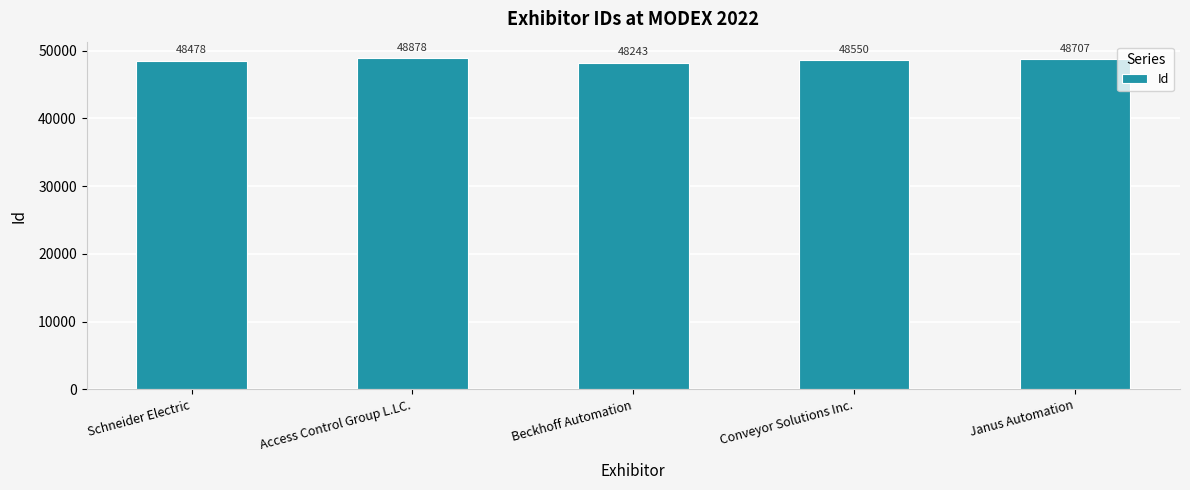

What is the label of the 2nd bar from the left?

Access Control Group L.LC.